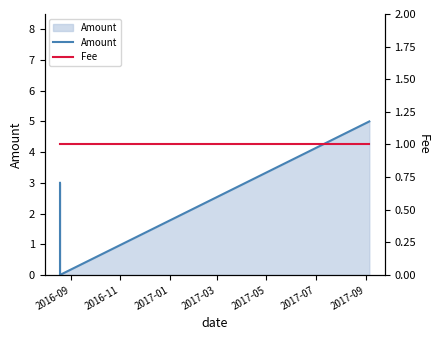

How many values in the Amount series are below 3?

1